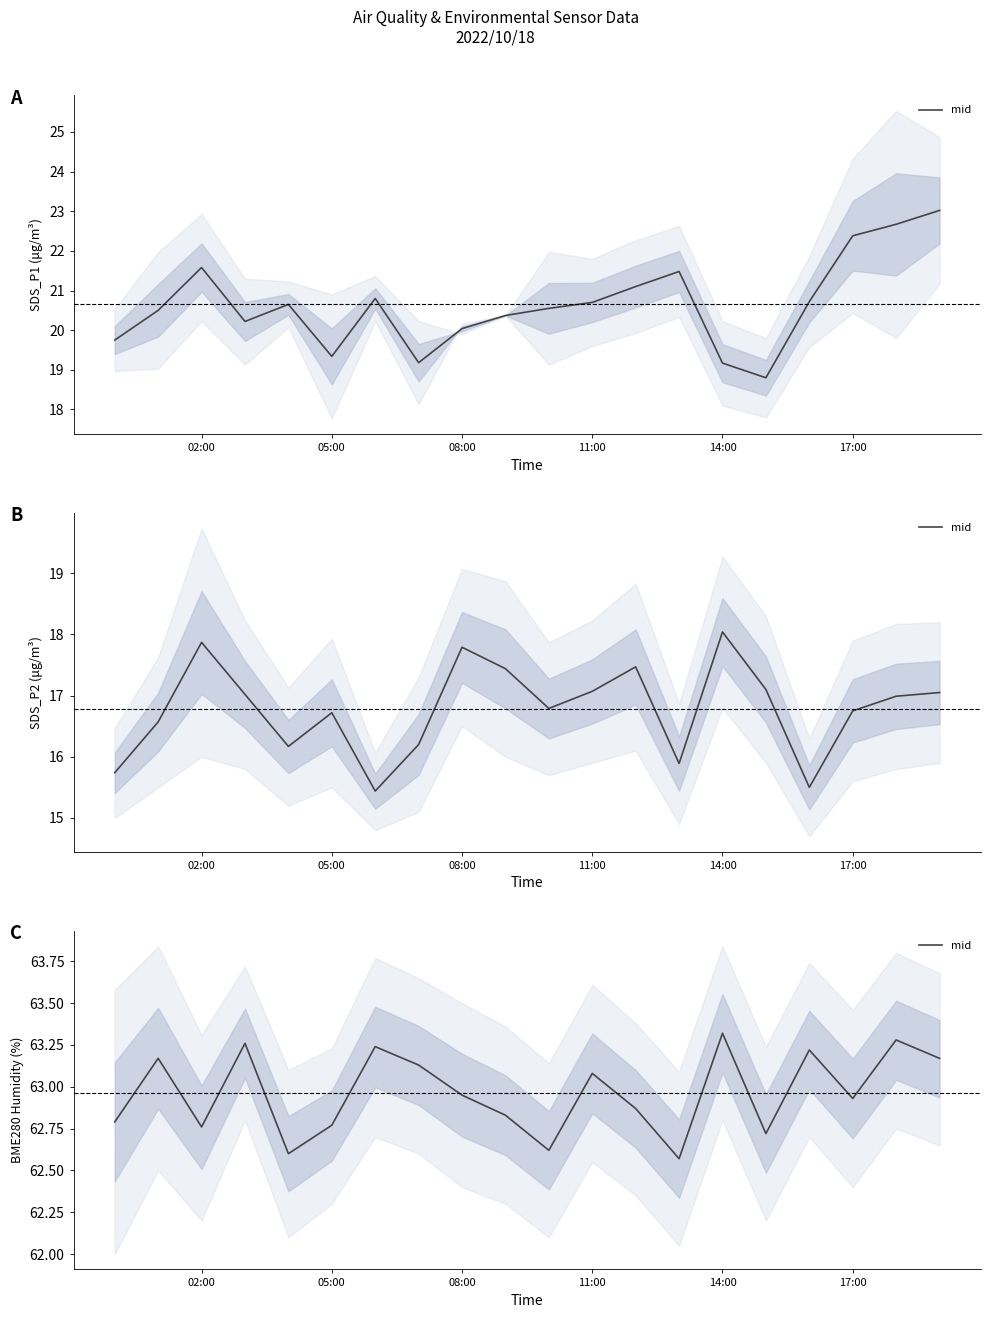

Reading left to right, extract all data points from this chart.

62.8	63.2	62.8	63.3	62.6	62.8	63.2	63.1	63.0	62.8	62.6	63.1	62.9	62.6	63.3	62.7	63.2	62.9	63.3	63.2